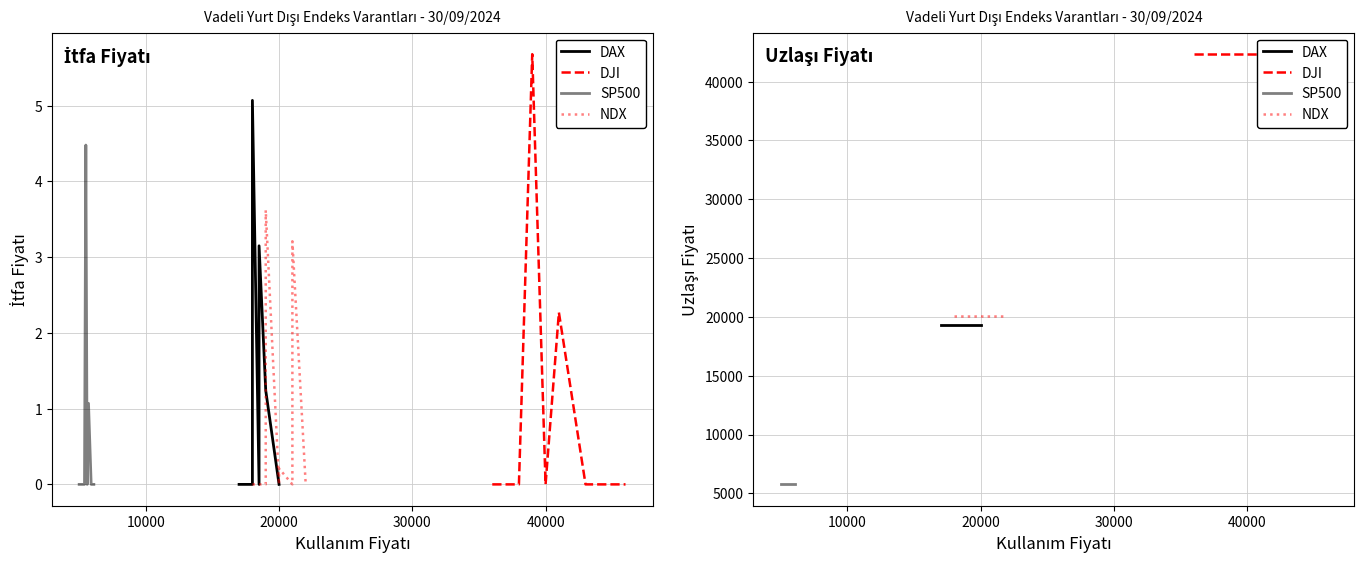

List the series in order of their peak value, highest first.

DJI, NDX, DAX, SP500